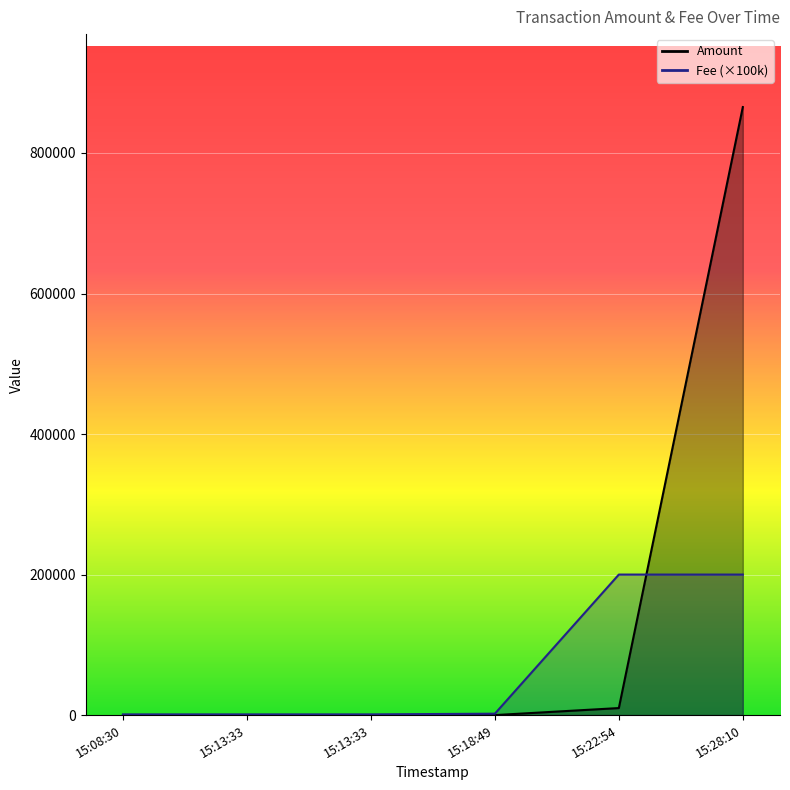

What is the average value of the Amount series?

145889.3